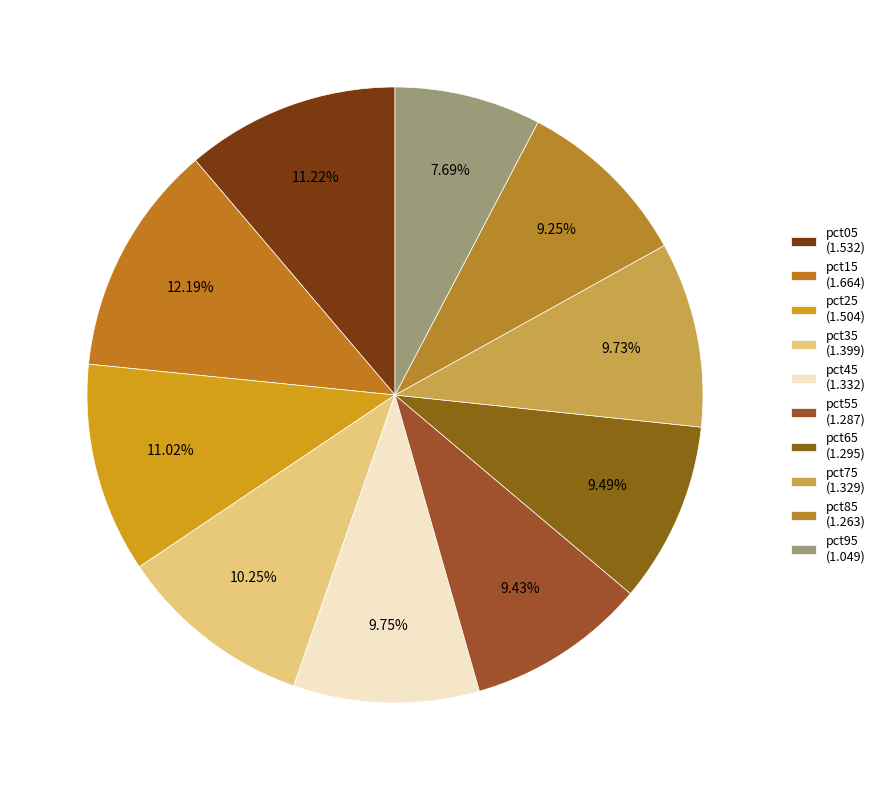

How many slices are in this pie chart?

10